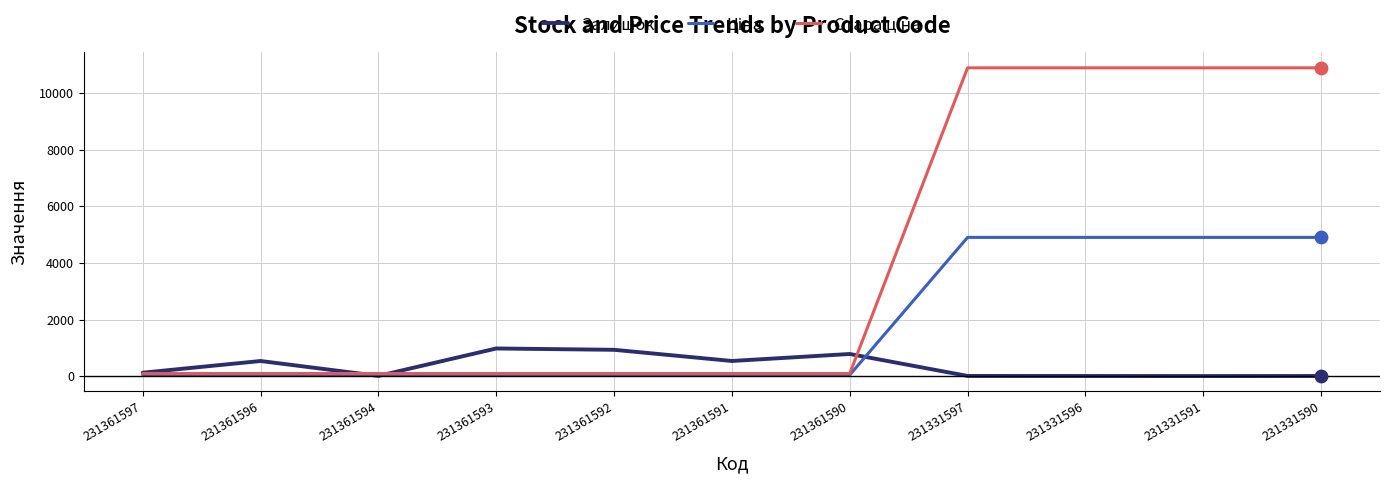

What is the maximum value for Залишок?

977.0